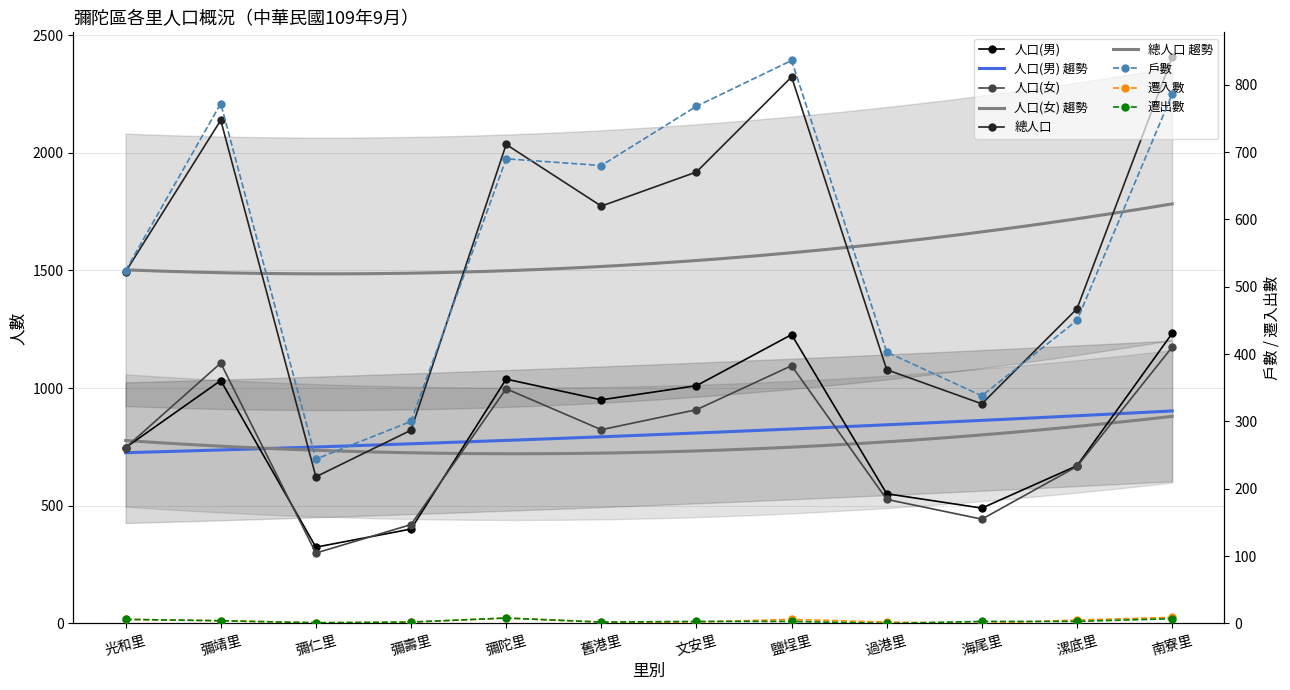

Rank the series at 過港里 from highest to lowest value.

總人口, 人口(男), 人口(女), 戶數, 遷入數, 遷出數